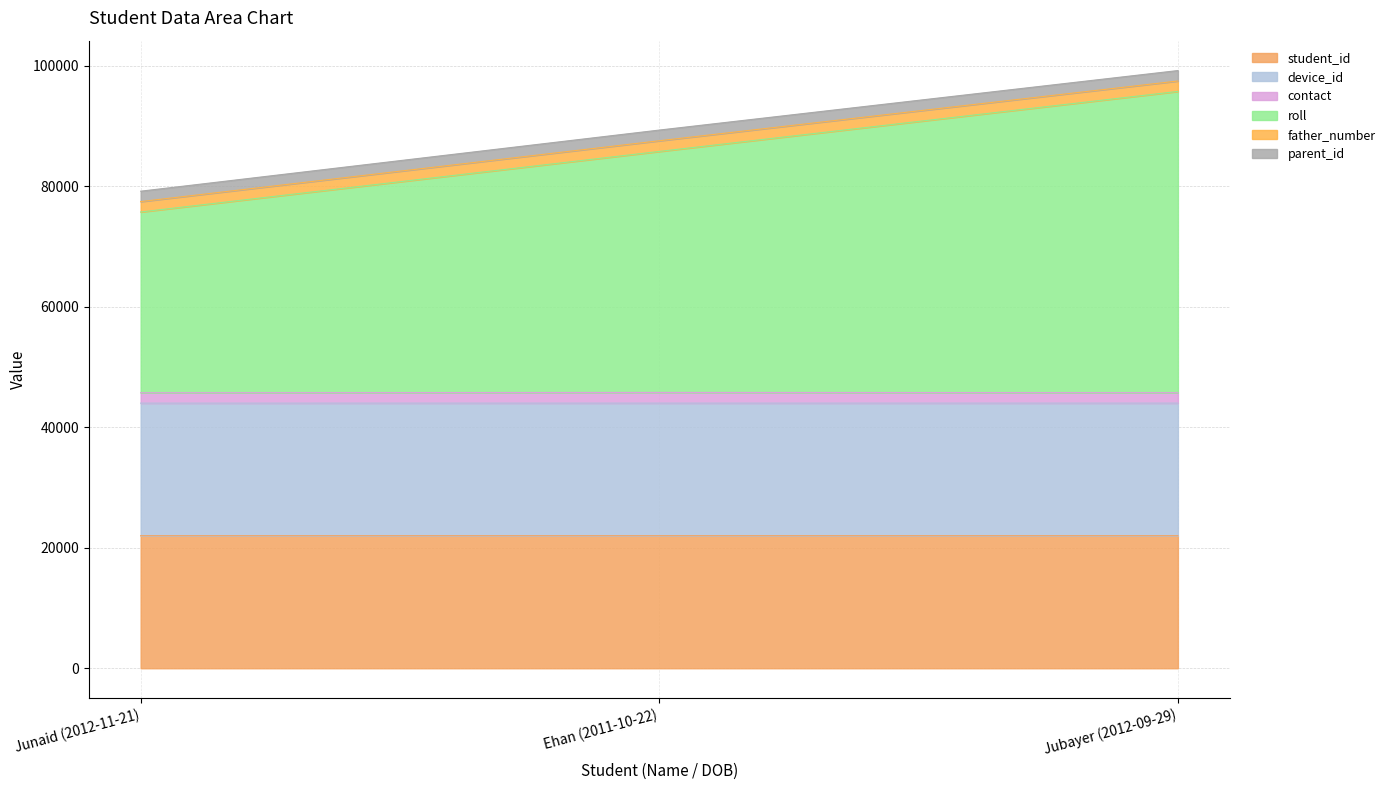

At which category is the sum across all series the highest?

Jubayer (2012-09-29)